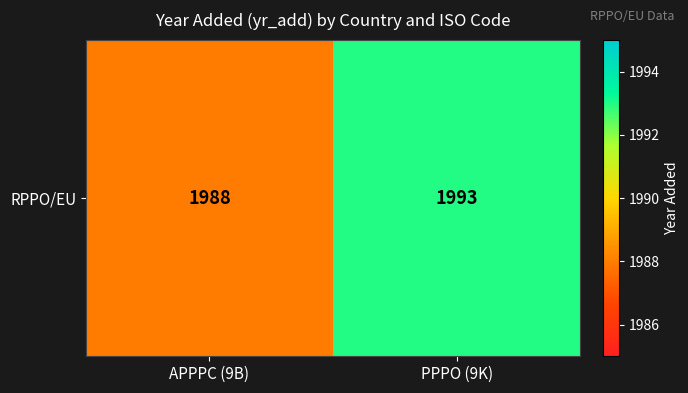

Read the value at PPPO (9K).

1993